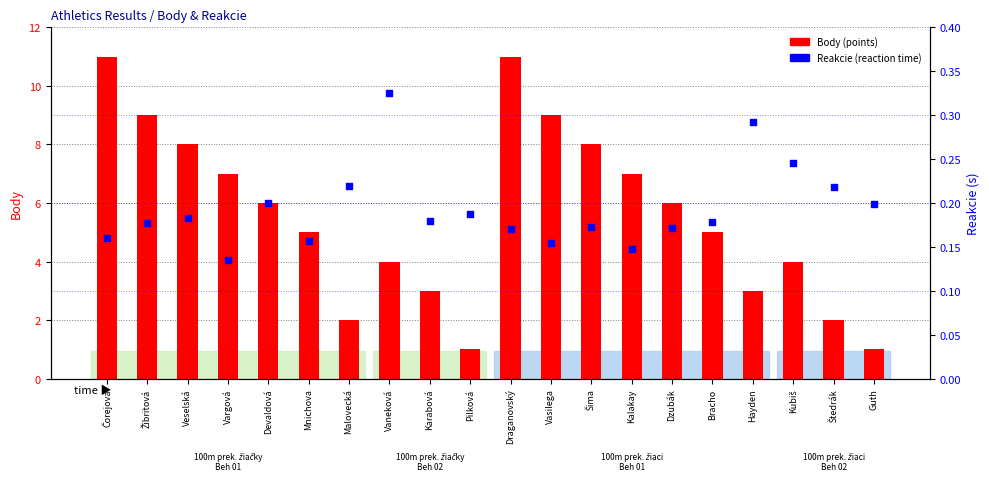

What is the total value across all series at Kalakay?

7.1